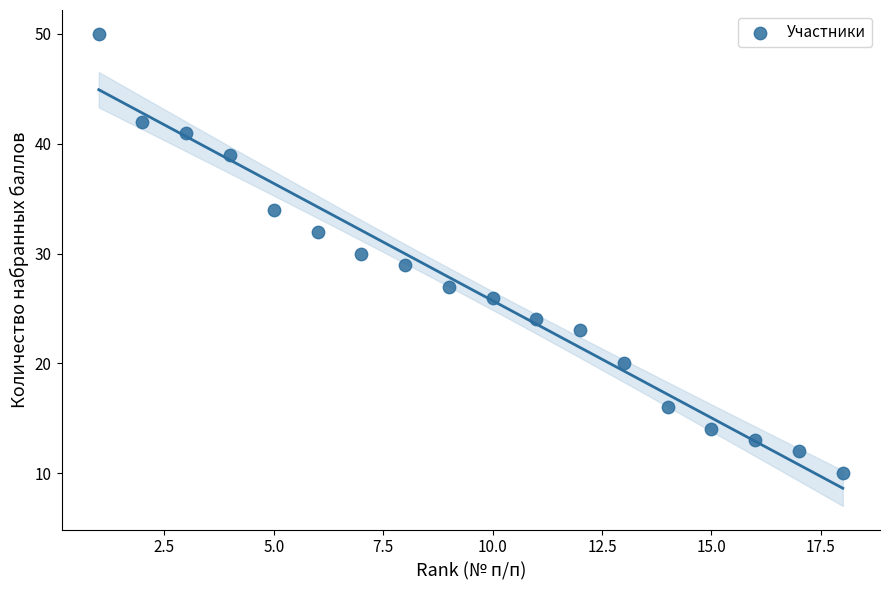

What is the range of Y values (max minus min)?

40